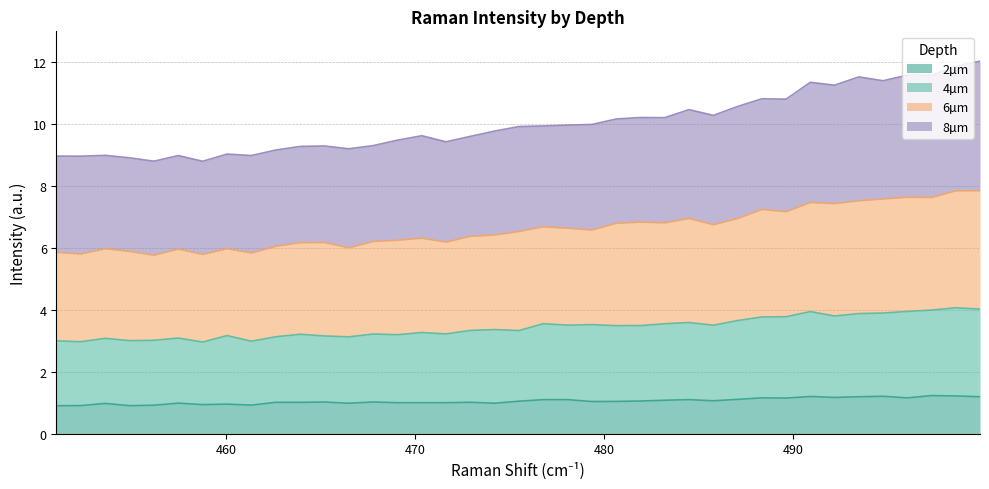

List the labels in order of 8µm value, smallest first.

458.745, 456.165, 454.875, 452.295, 451.004, 457.455, 461.323, 453.585, 460.034, 462.612, 466.477, 463.901, 465.189, 467.765, 471.628, 469.053, 472.915, 470.341, 474.202, 475.488, 476.775, 478.061, 479.347, 480.633, 483.204, 481.918, 485.773, 484.489, 487.058, 489.627, 488.342, 492.194, 490.911, 494.761, 493.478, 497.327, 496.044, 498.61, 499.892